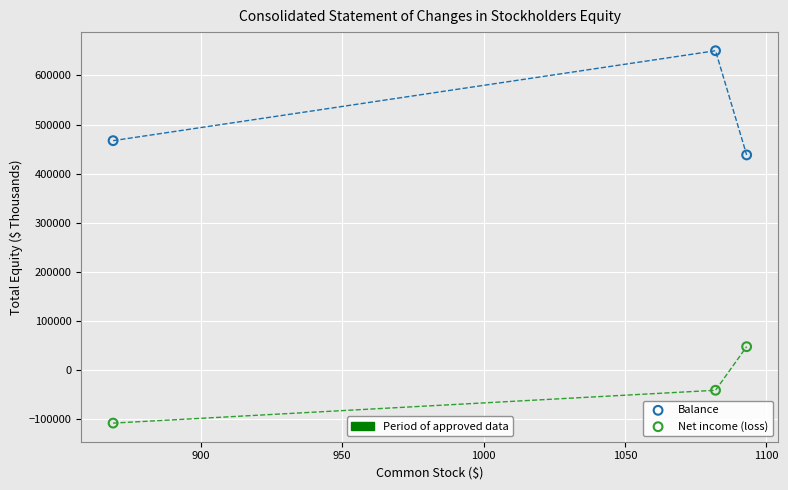

Across all series, what Y value is closest to 270941?

438087